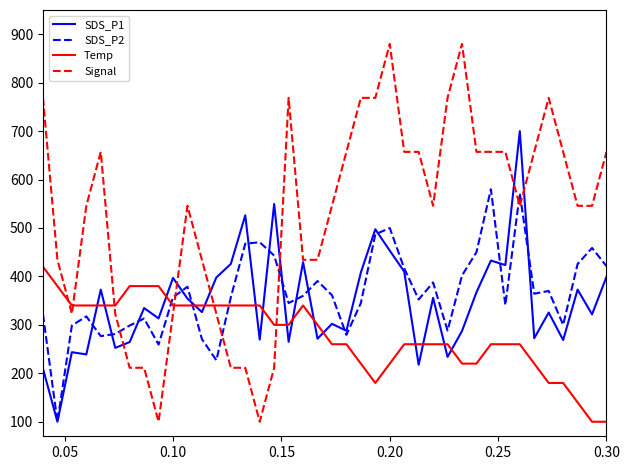

Which series has the largest total across all categories?

Signal